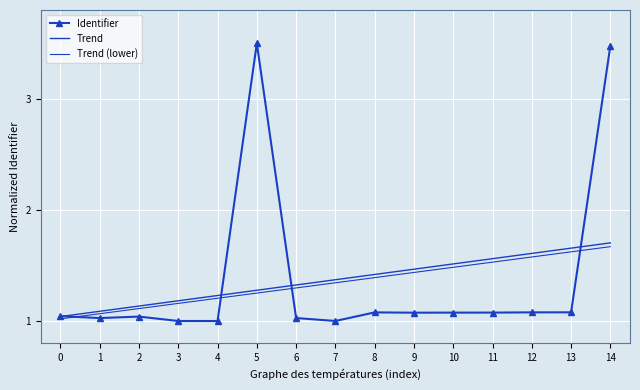

Is it true that Trend equals 1.5 at 10?

True